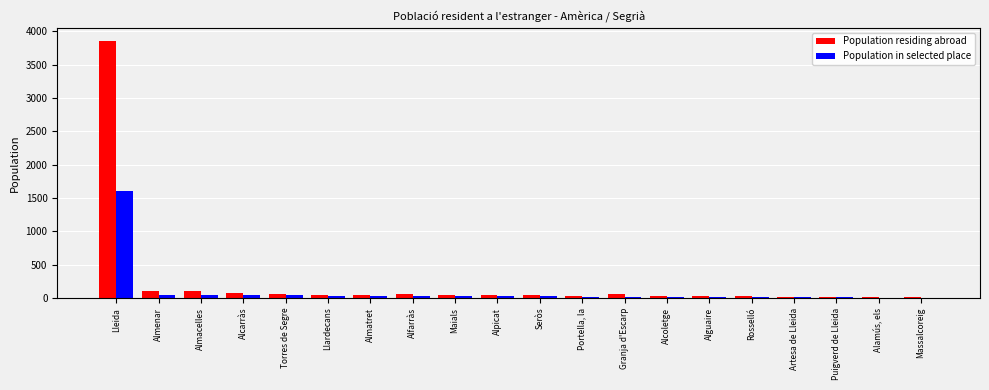

How many distinct data groups are displayed?

2